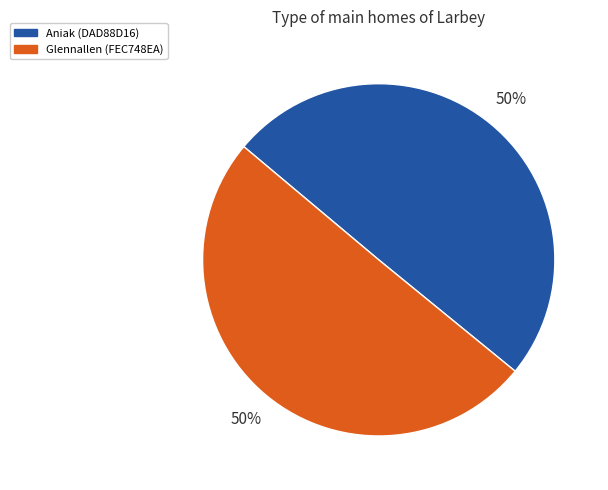

To the nearest percent, what is the average slice percentage?

50%